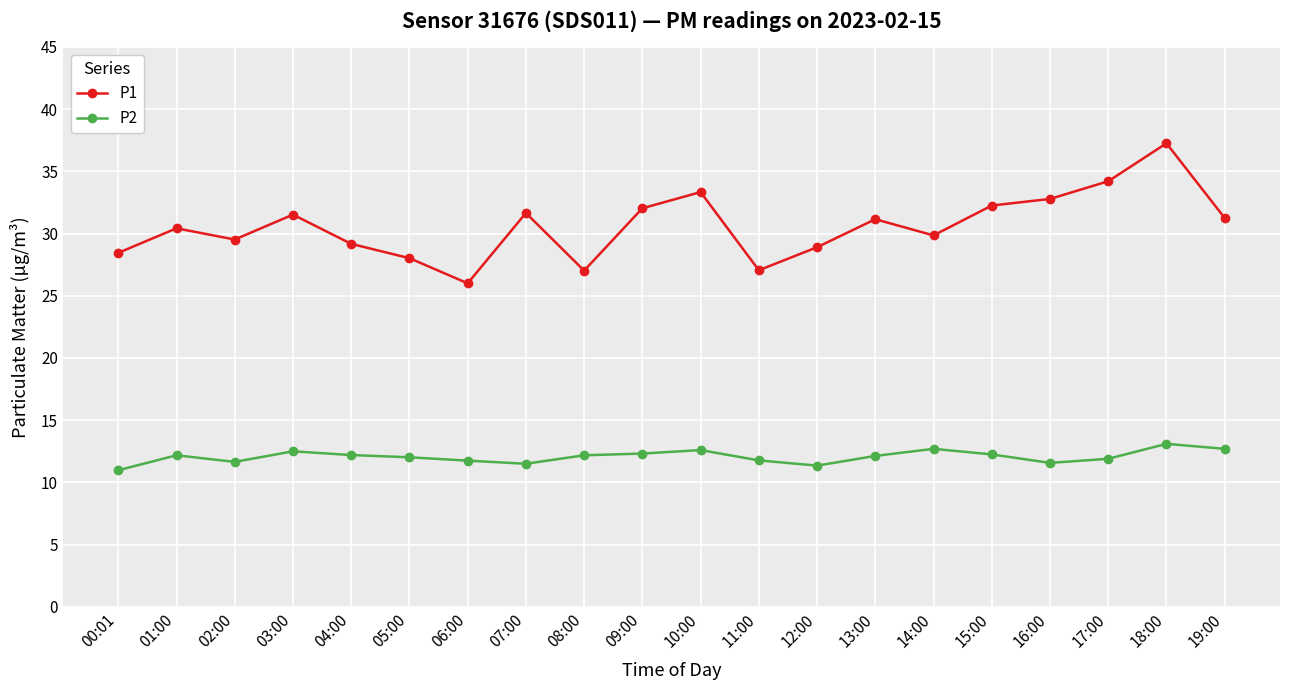

What is the difference between the P1 values at 10:00 and 09:00?

1.3